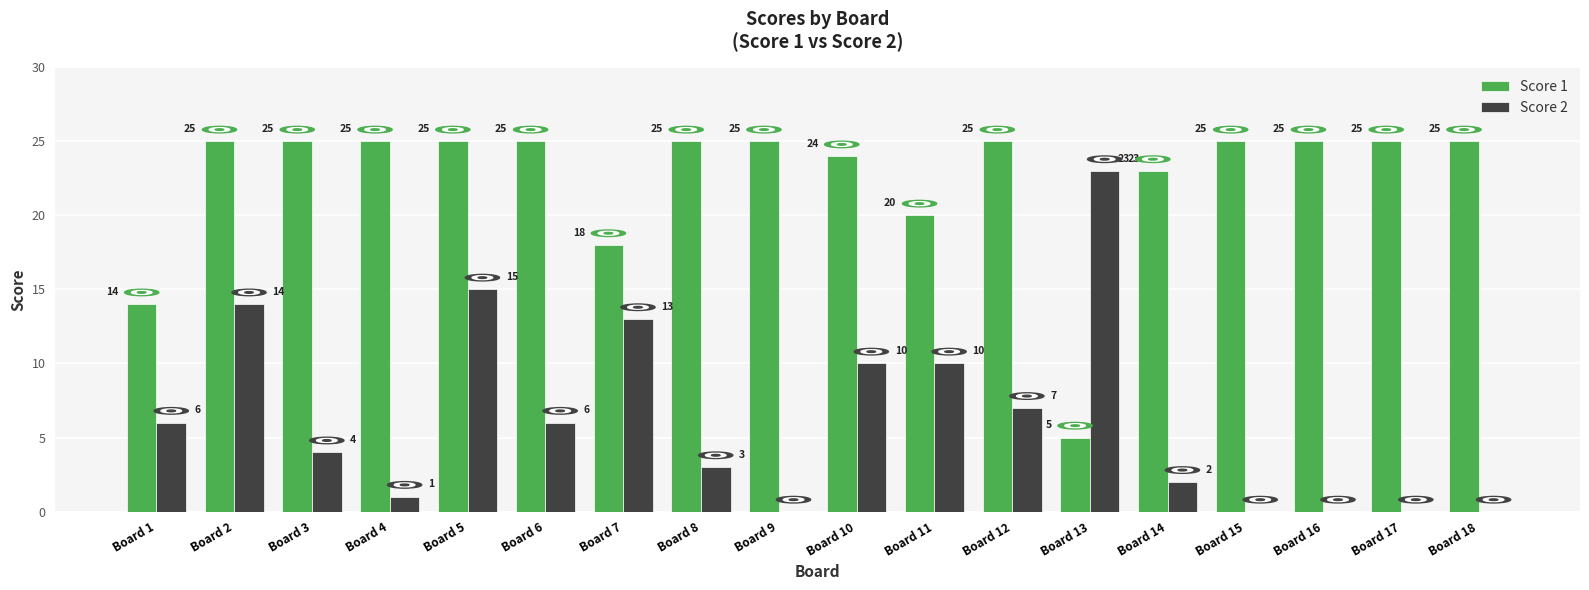

What is the maximum value for Score 1?

25